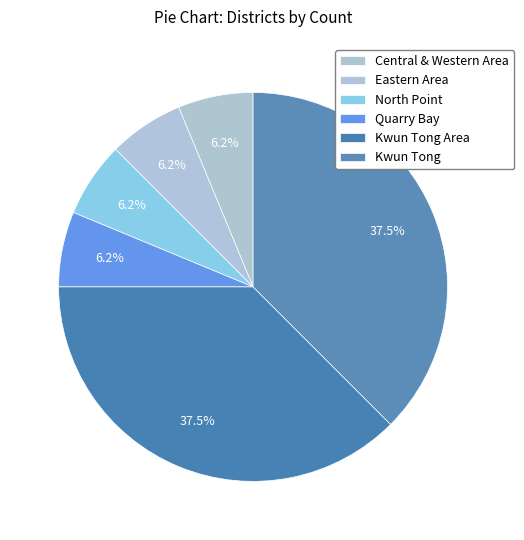

To the nearest percent, what portion does Central & Western Area represent?

6%